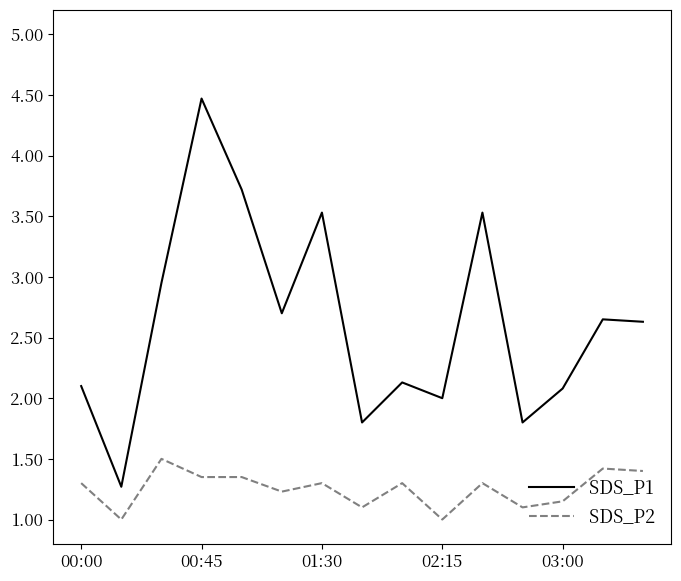

True or false: SDS_P1 has more than 0 interior local peaks.

True